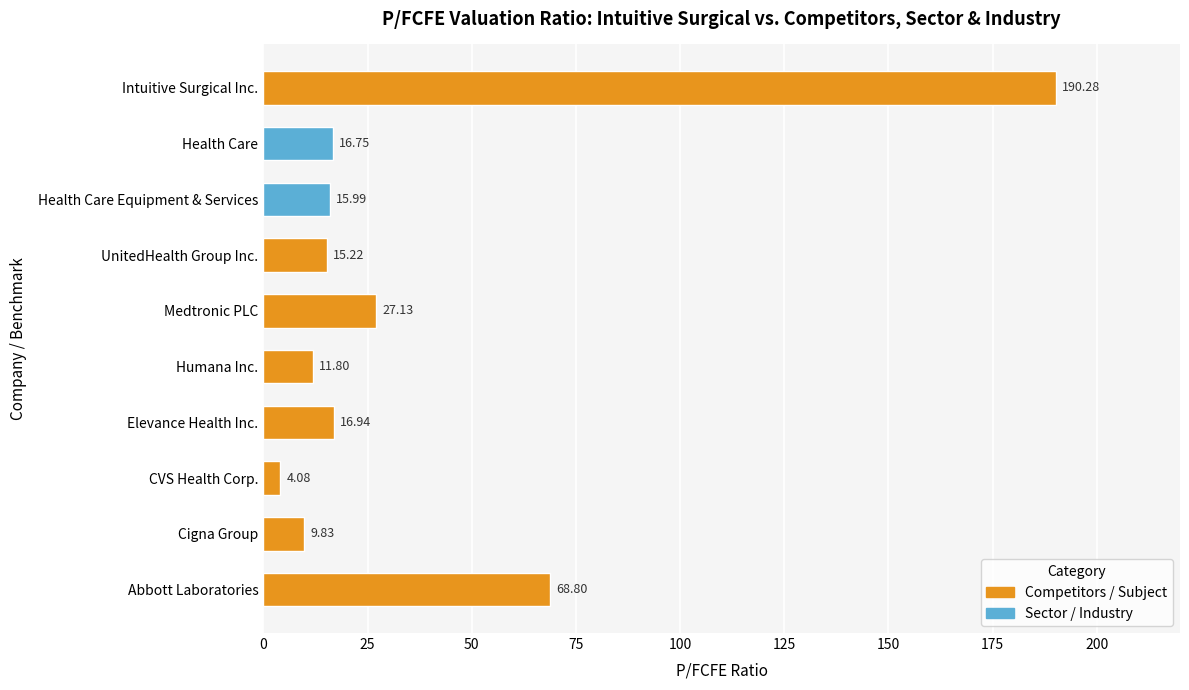

How many values exceed 16?

5